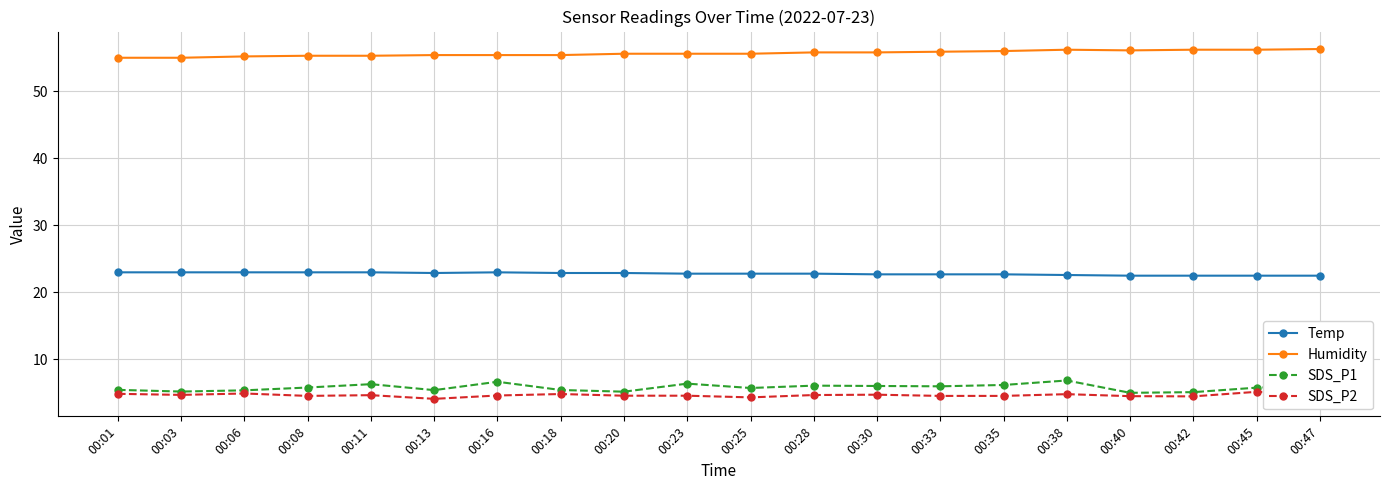

What is the greatest value displayed?

56.3